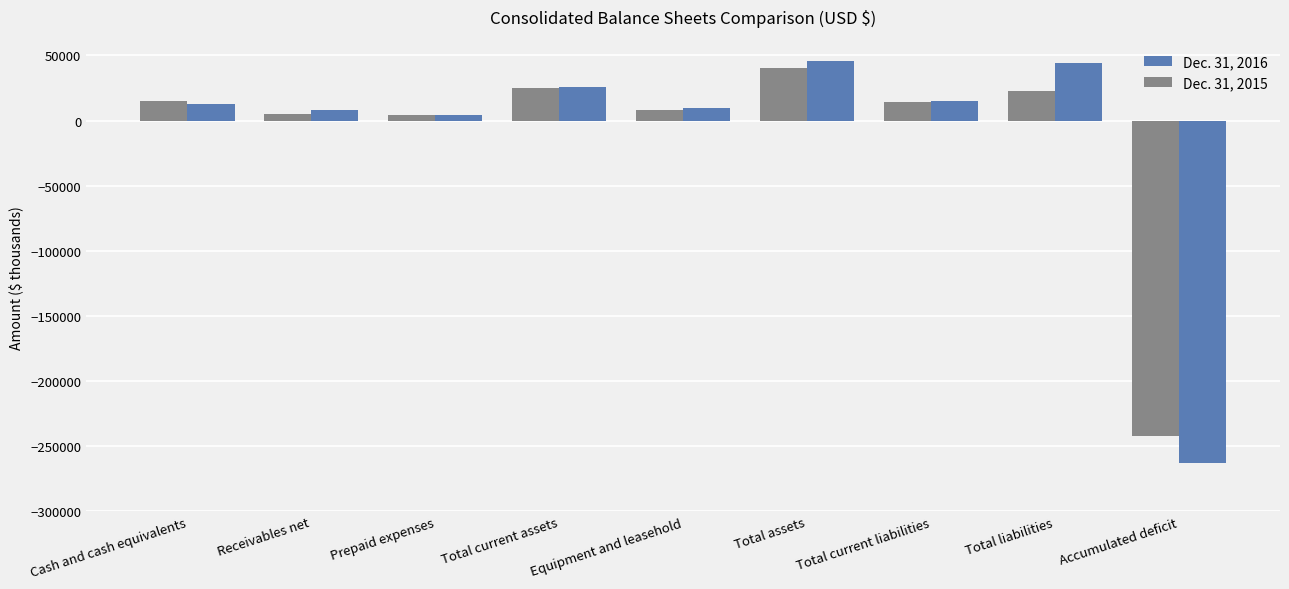

What is the difference between the Dec. 31, 2016 values at Total current assets and Prepaid expenses?

21342